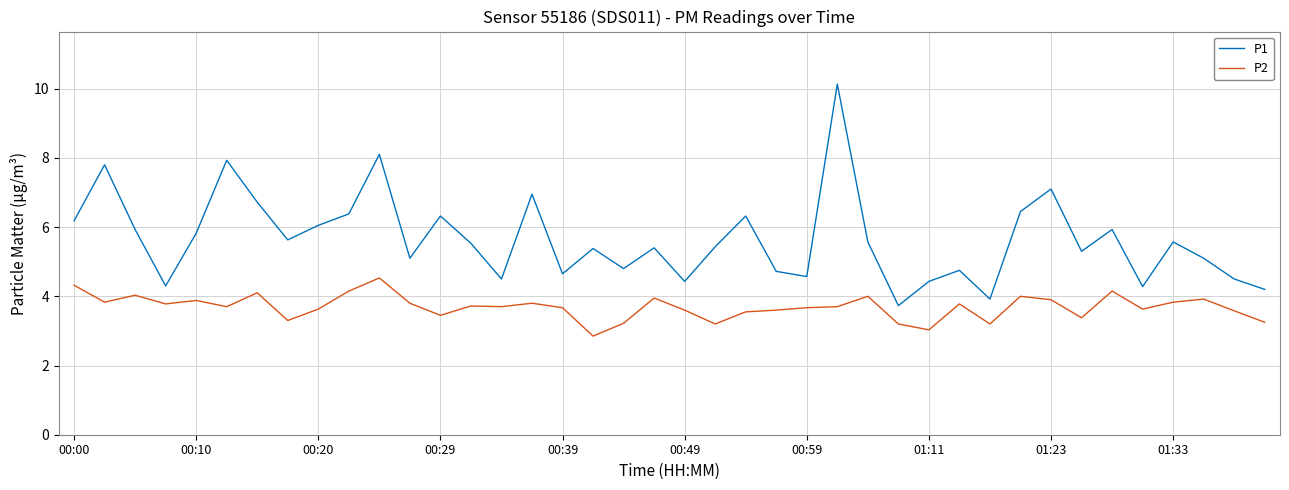

What is the minimum value shown in the chart?

2.9